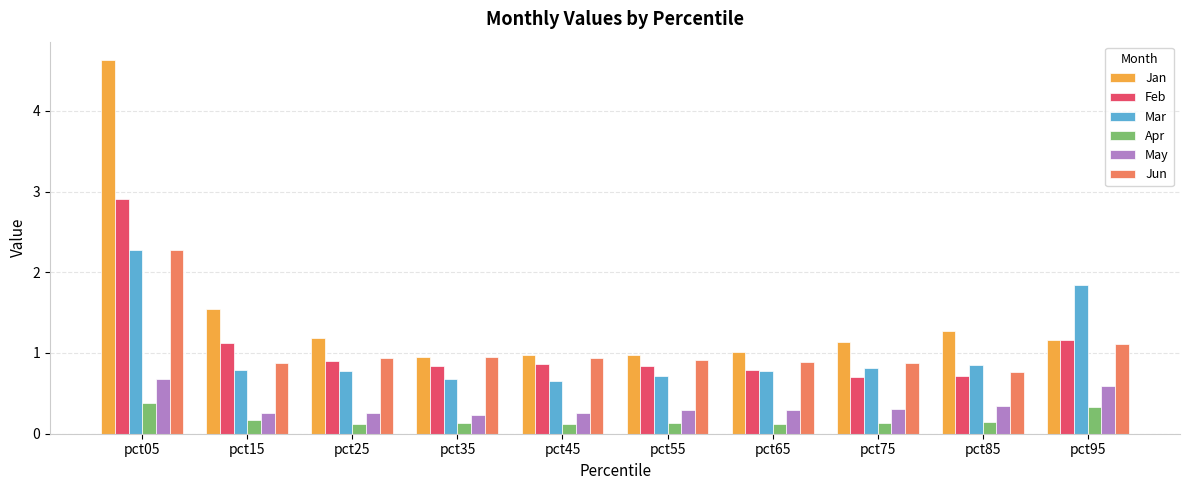

Which category has the highest value in the Apr series?

pct05